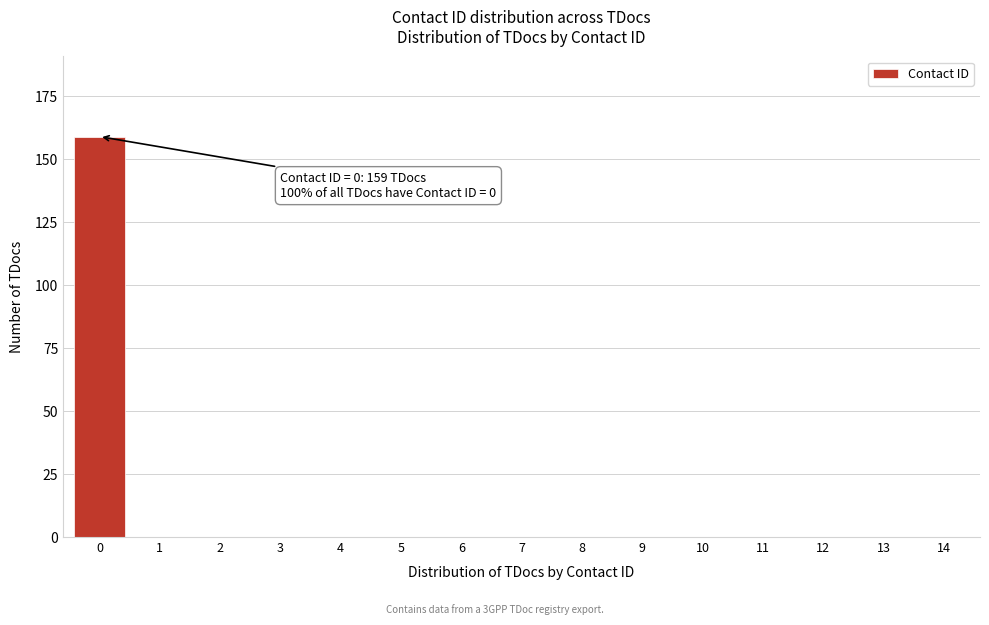

Reading left to right, transcribe all the data shown in this chart.

0=159	1=0	2=0	3=0	4=0	5=0	6=0	7=0	8=0	9=0	10=0	11=0	12=0	13=0	14=0